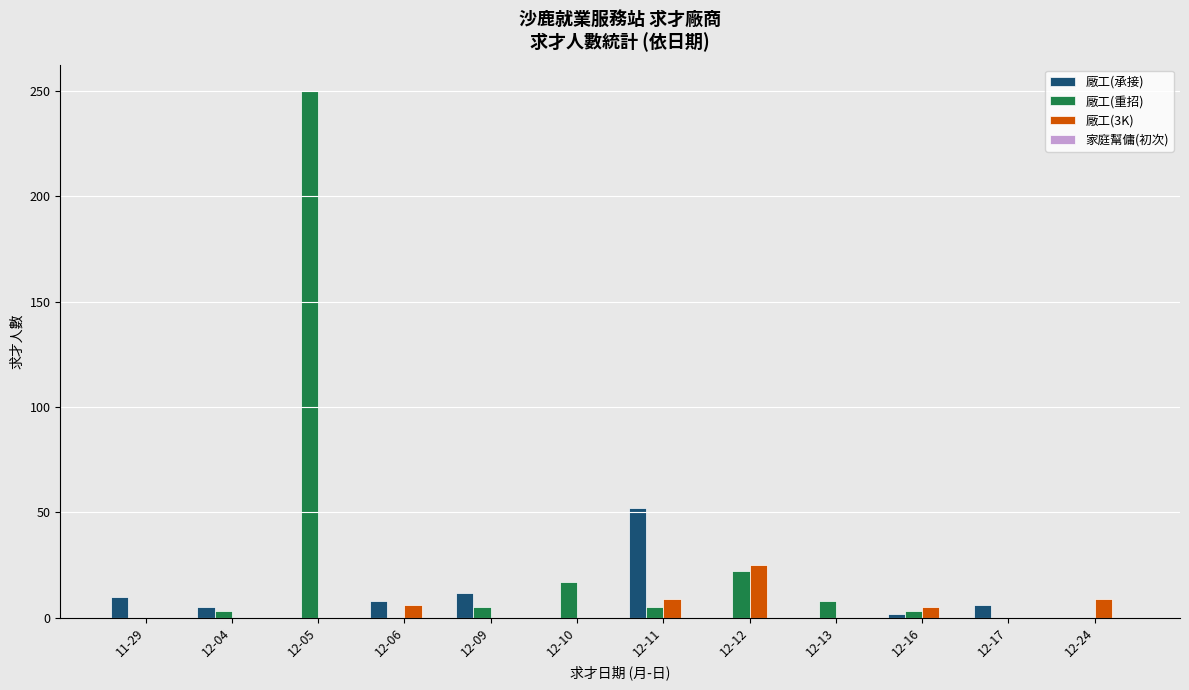

At which category is the sum across all series the highest?

12-05